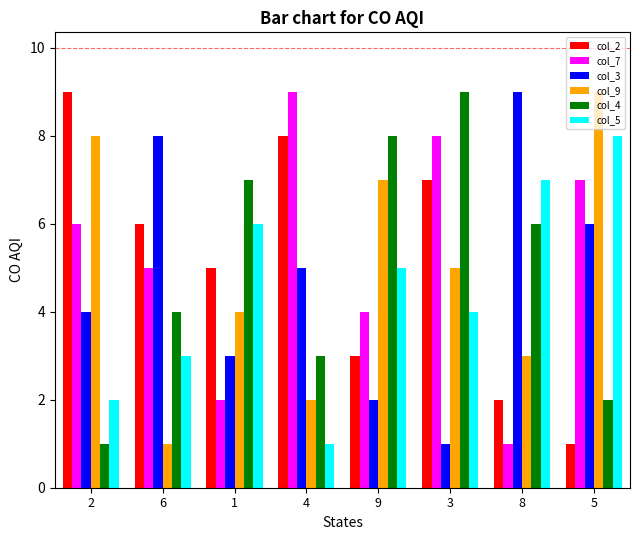

Reading left to right, what are all the values shown in this chart?

col_2: 2=9	6=6	1=5	4=8	9=3	3=7	8=2	5=1
col_7: 2=6	6=5	1=2	4=9	9=4	3=8	8=1	5=7
col_3: 2=4	6=8	1=3	4=5	9=2	3=1	8=9	5=6
col_9: 2=8	6=1	1=4	4=2	9=7	3=5	8=3	5=9
col_4: 2=1	6=4	1=7	4=3	9=8	3=9	8=6	5=2
col_5: 2=2	6=3	1=6	4=1	9=5	3=4	8=7	5=8